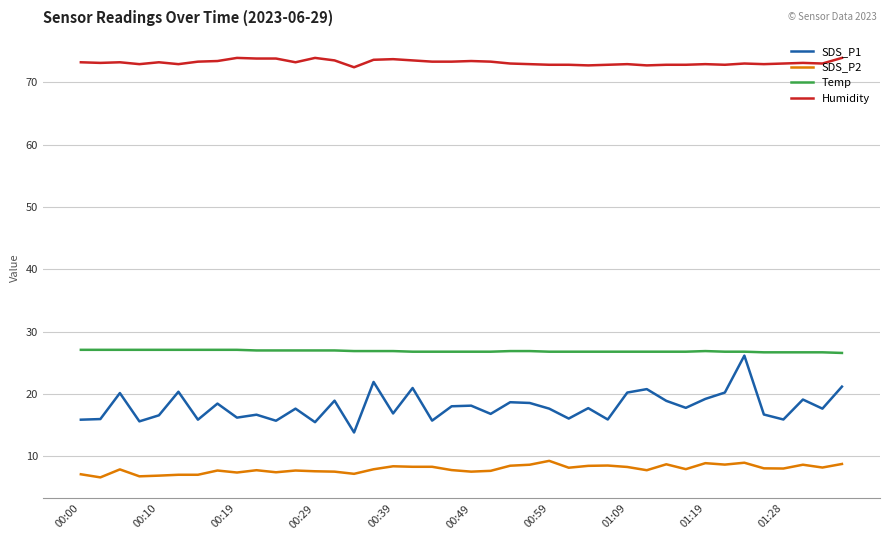

True or false: SDS_P2 and Humidity cross at least once.

False